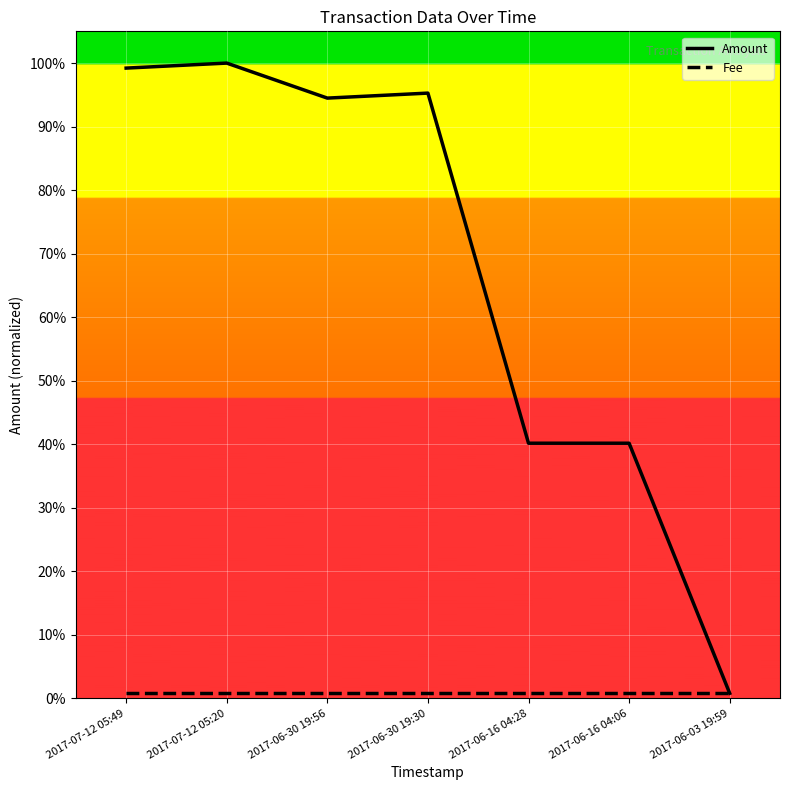

True or false: Fee has a value of 0.0 at 2017-06-16 04:06.

True